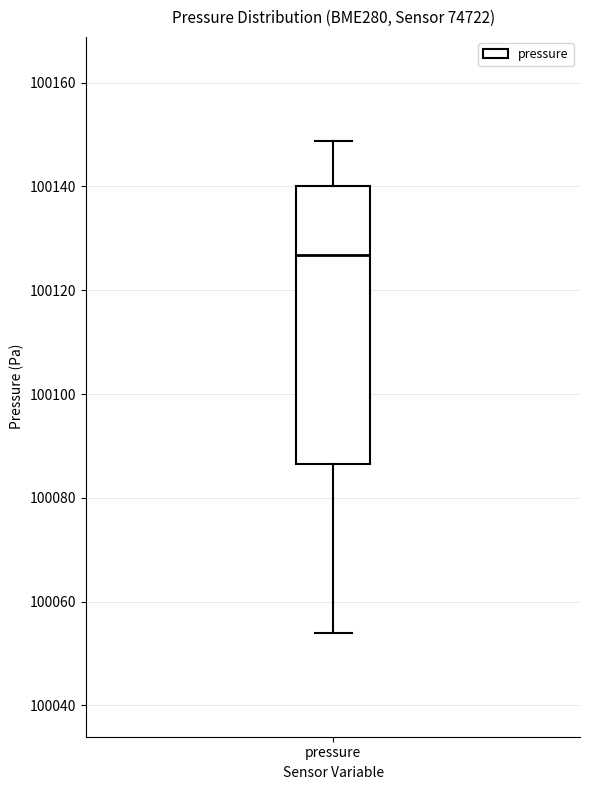

Where does the median line of the box for pressure sit on the y-axis? The values are not printed on the chart, so give them approximately, as read against the axis.

100126